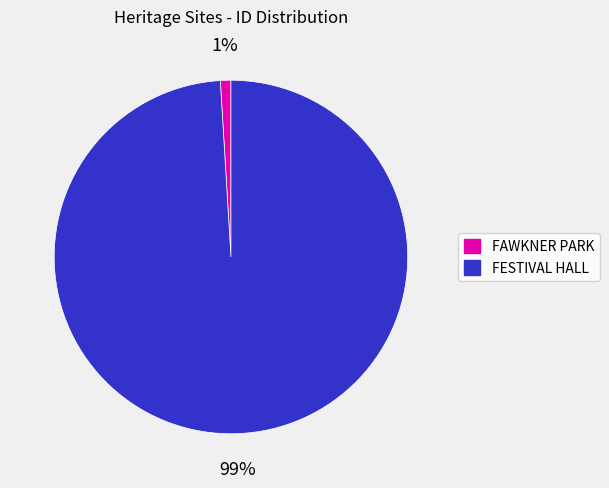

Count the number of slices in the pie.

2